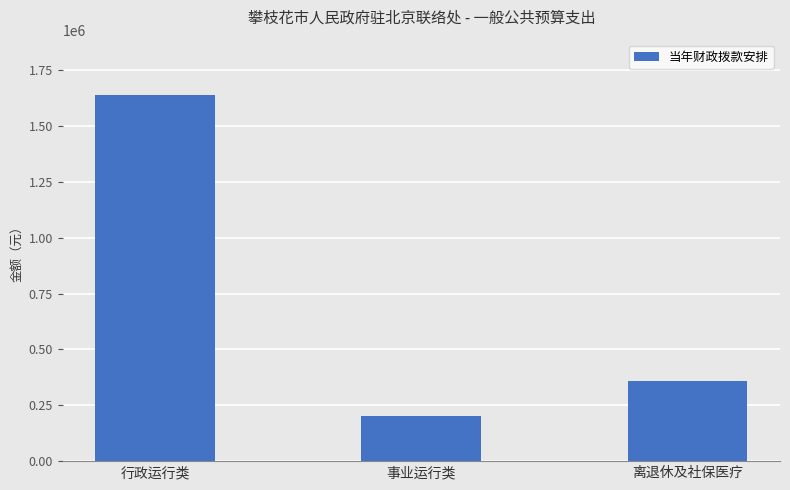

Reading left to right, transcribe all the data shown in this chart.

1641229.2	202298.1	360706.0